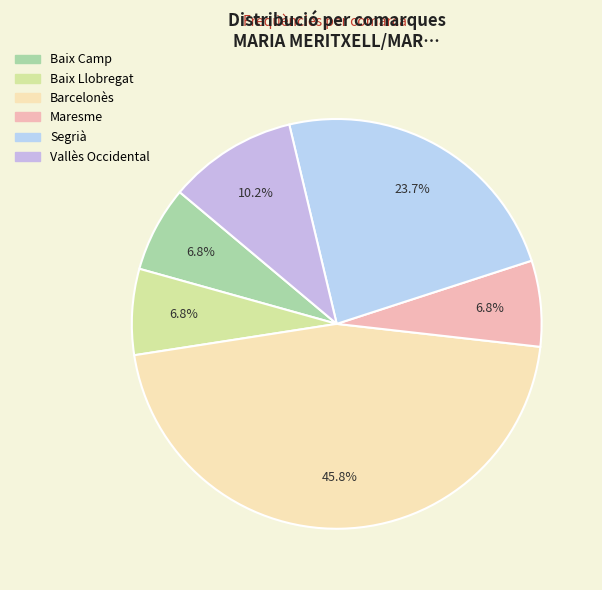

To the nearest percent, what portion does Segrià represent?

24%